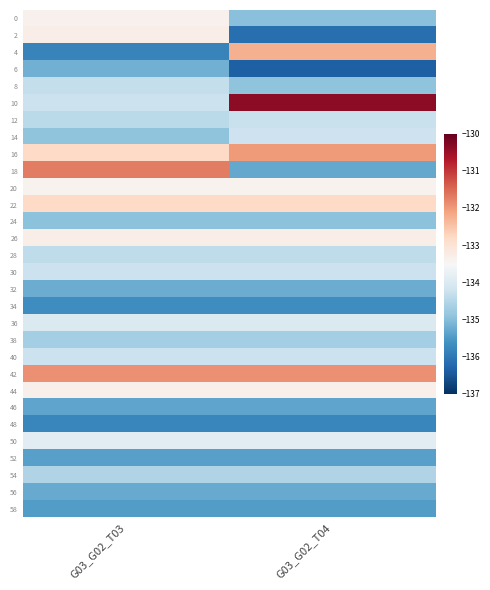

What is the smallest value displayed?

-136.4